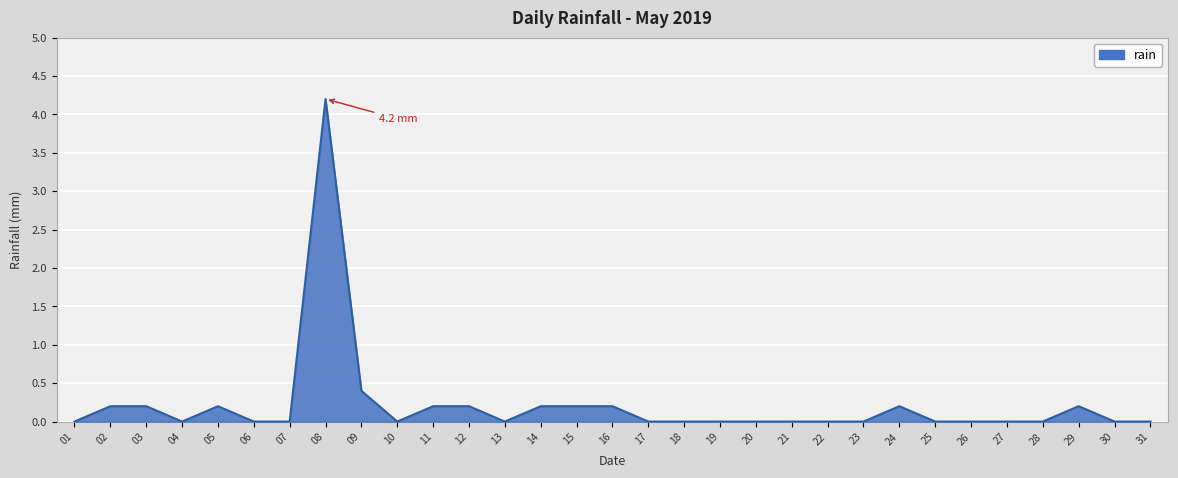

How many lines are shown in the chart?

1